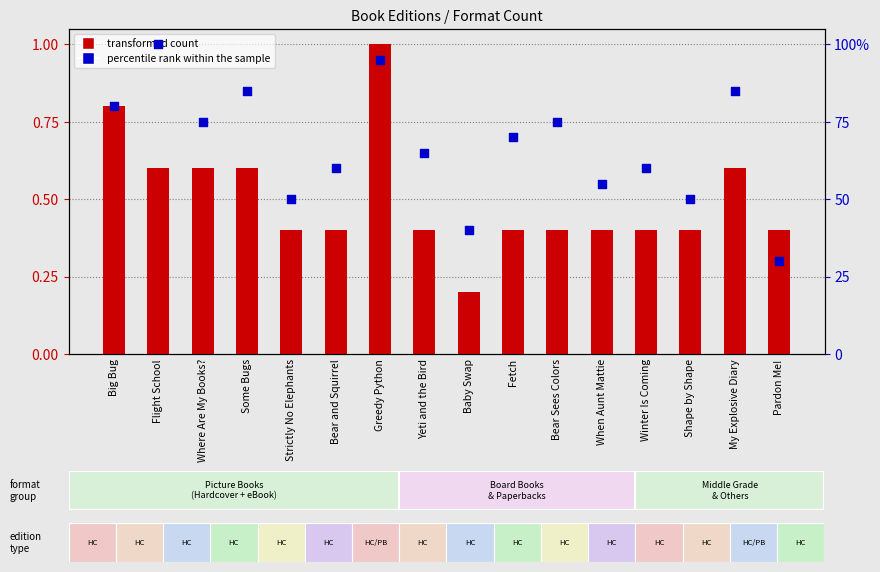

Which series has the largest Y range (max minus min)?

percentile rank within the sample